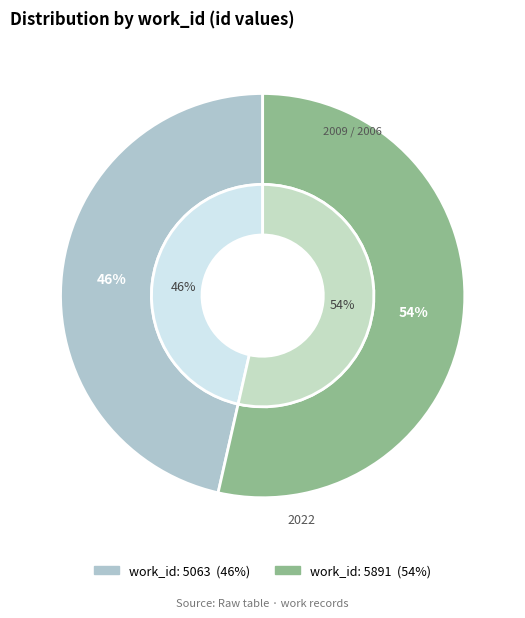

Combined, do work_id: 5063 and work_id: 5891 account for over 50%?

Yes